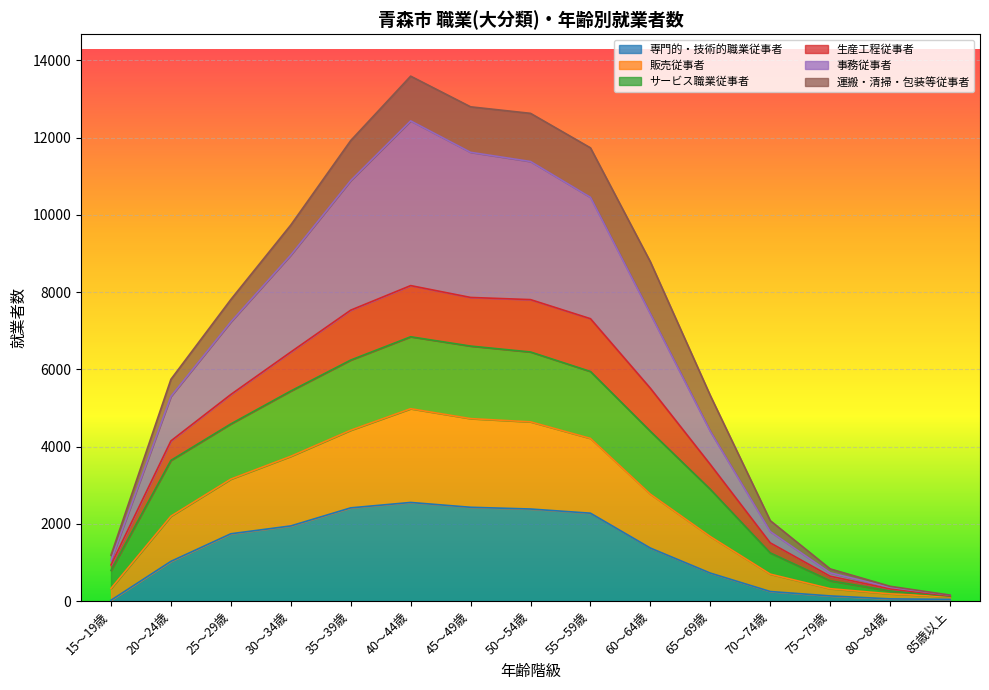

The value of 事務従事者 at 40～44歳 is 3334. True or false?

False